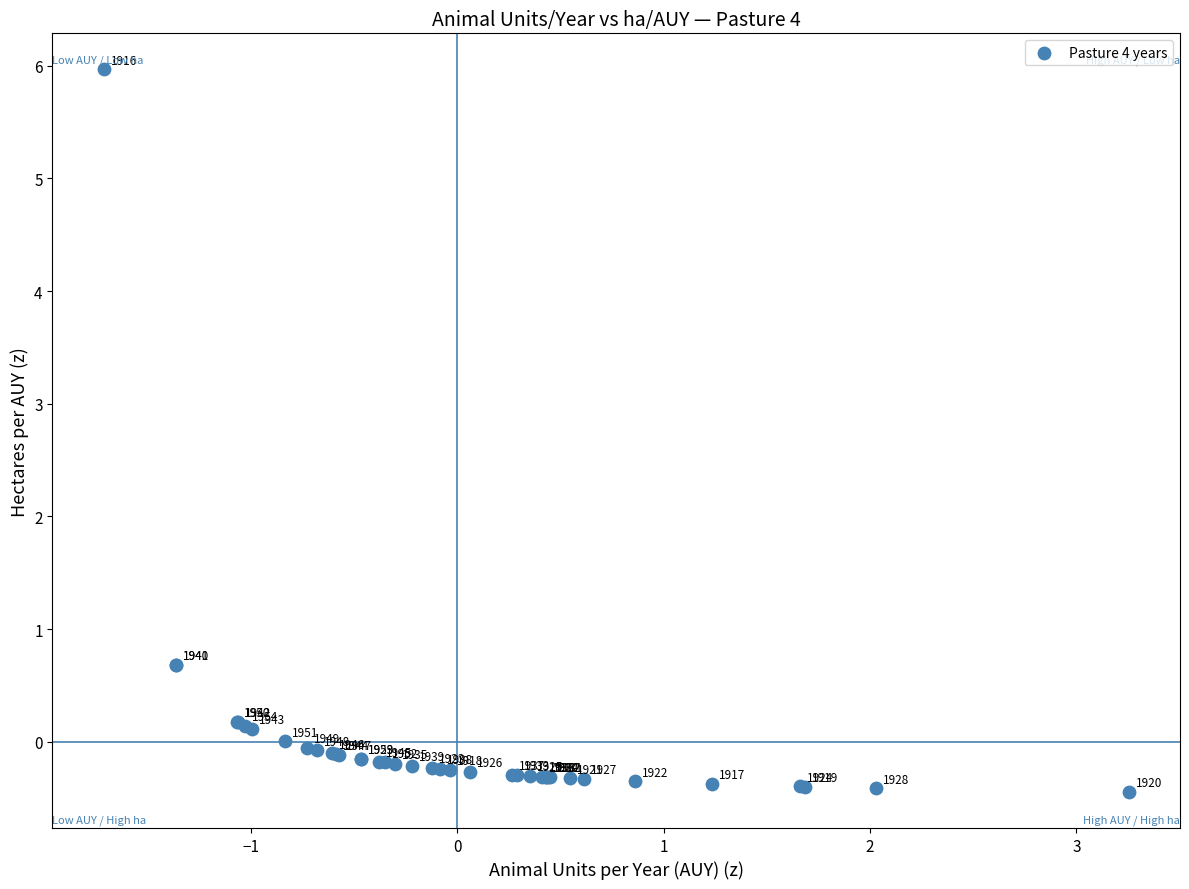

What Y value in the scatter plot is closest to 2?

0.7